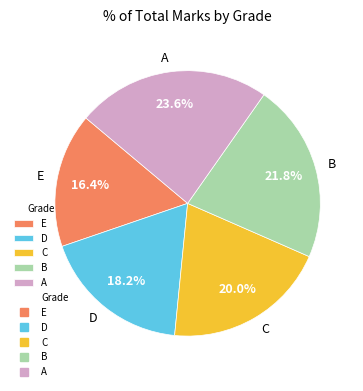

How many slices are in this pie chart?

5